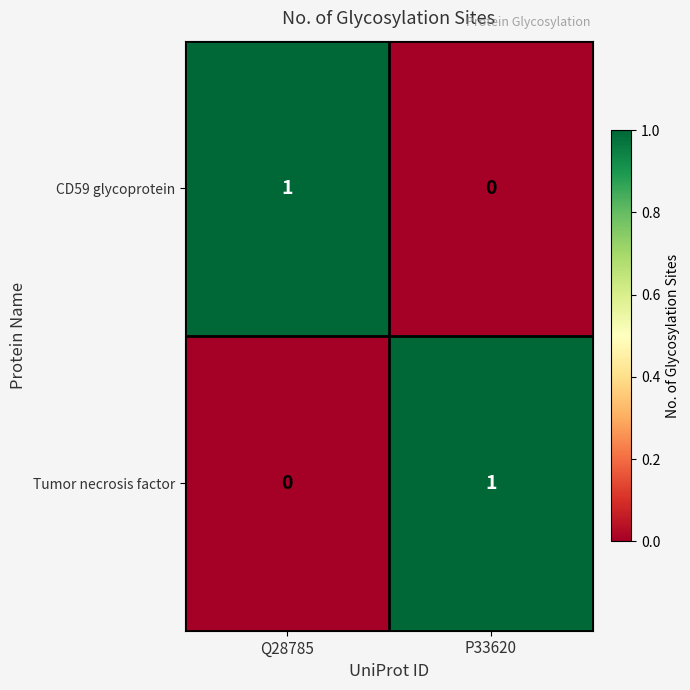

At Q28785, list the series in order from smallest to largest.

Tumor necrosis factor, CD59 glycoprotein